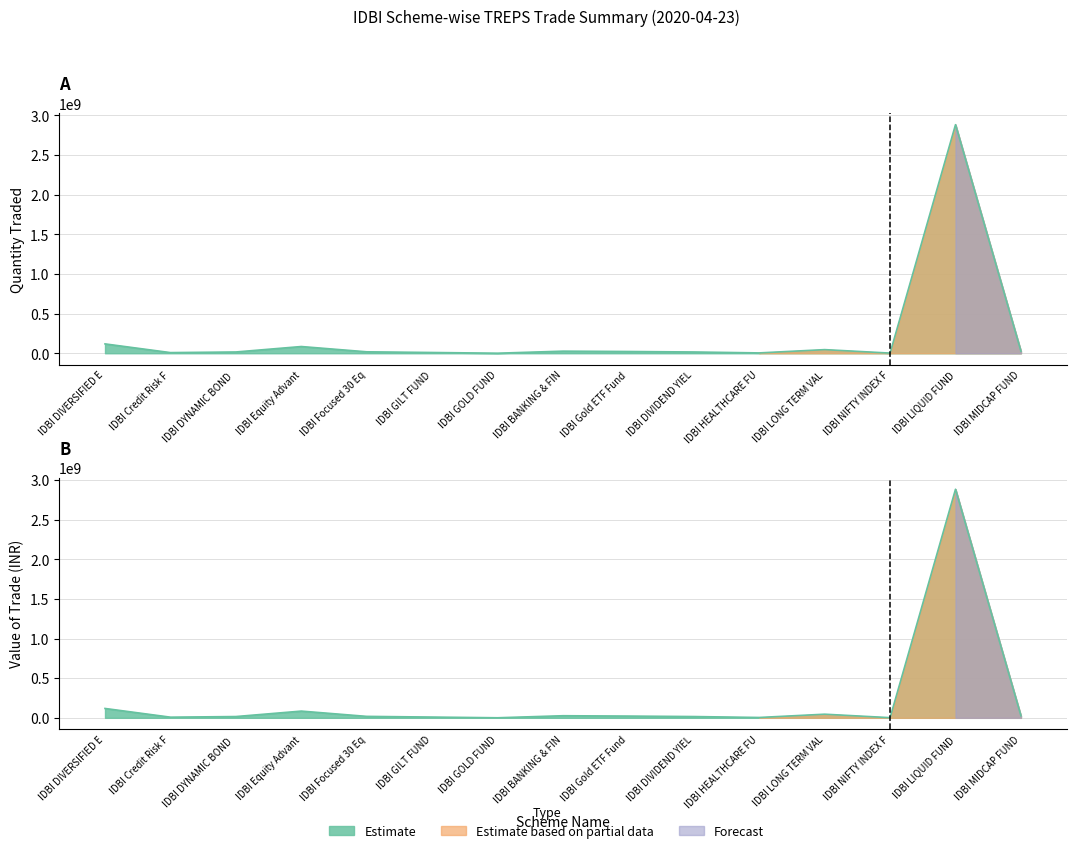

Rank the series by their maximum value, from highest to lowest.

Quantity Traded, Value of Trade